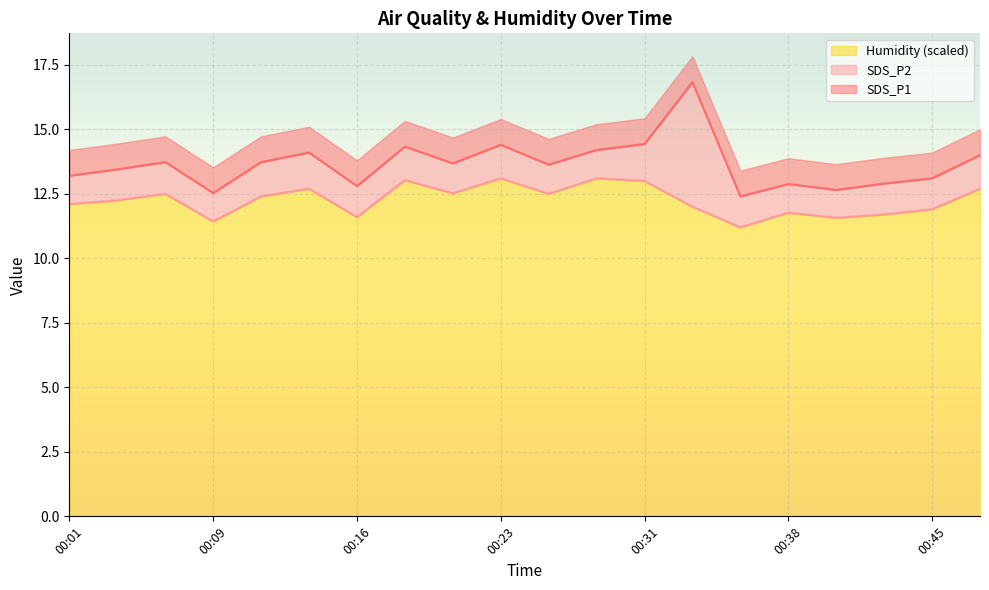

How many lines are shown in the chart?

3